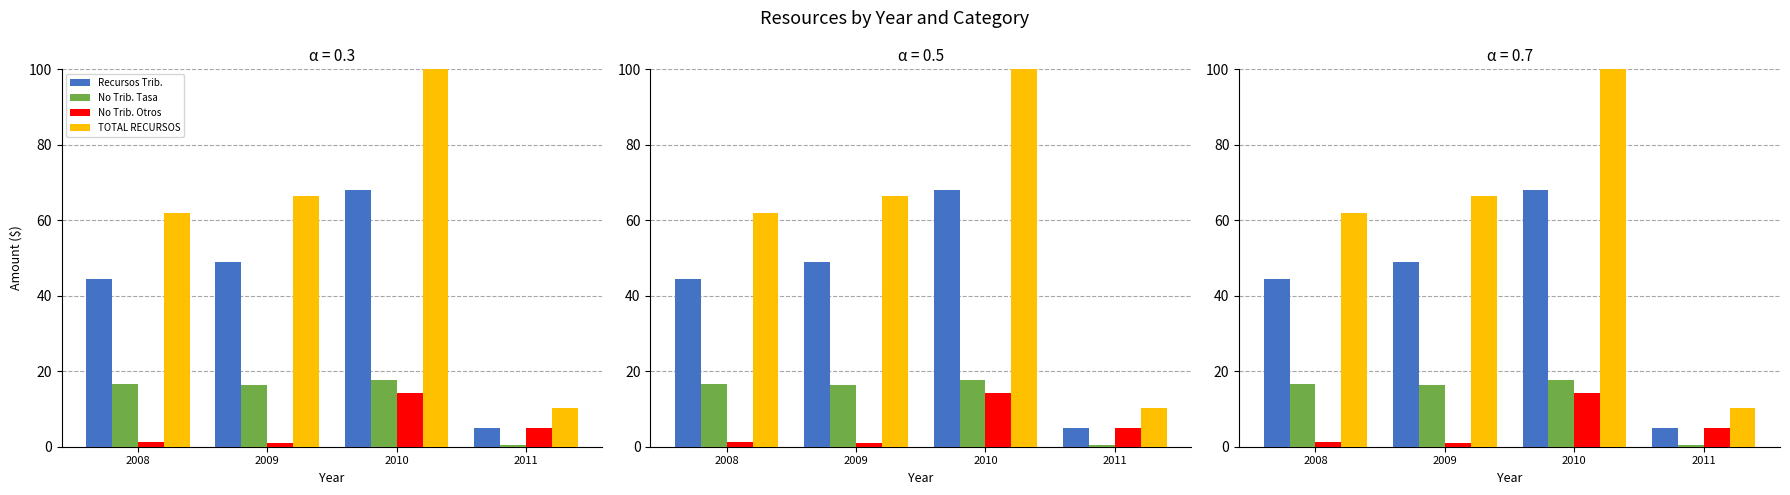

Is the value of Just at 2009 greater than the value of Tribut at 2009?

No